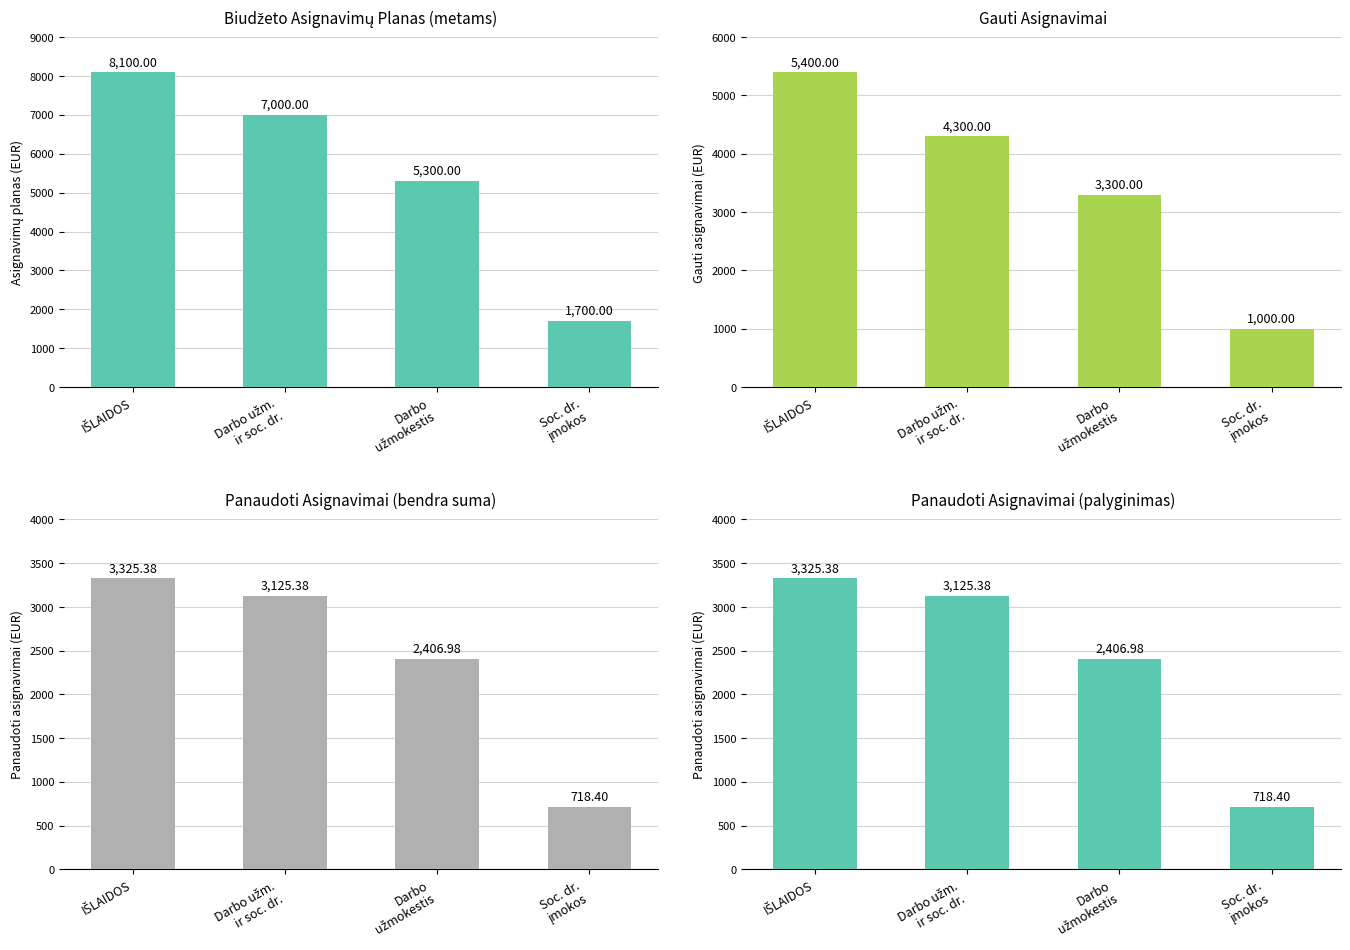

Which category has the highest value in the Panaudoti asignavimai series?

IŠLAIDOS